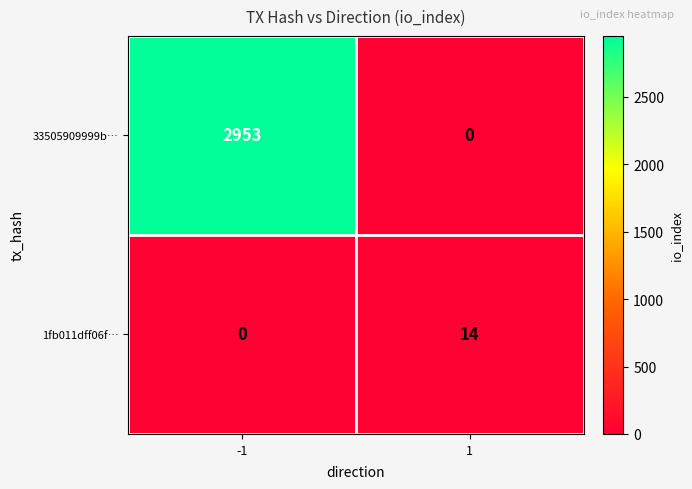

List the series in order of their overall mean, lowest first.

1fb011dff06f…, 33505909999b…